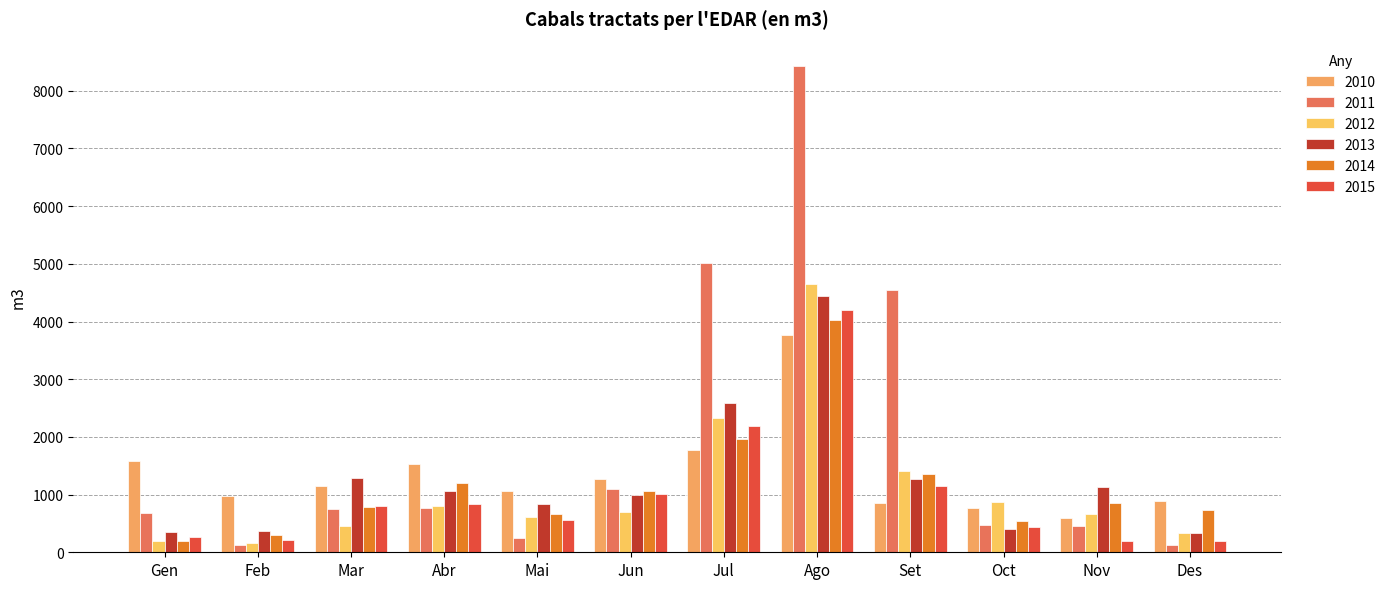

At how many categories does at least one series exceed 4918?

2